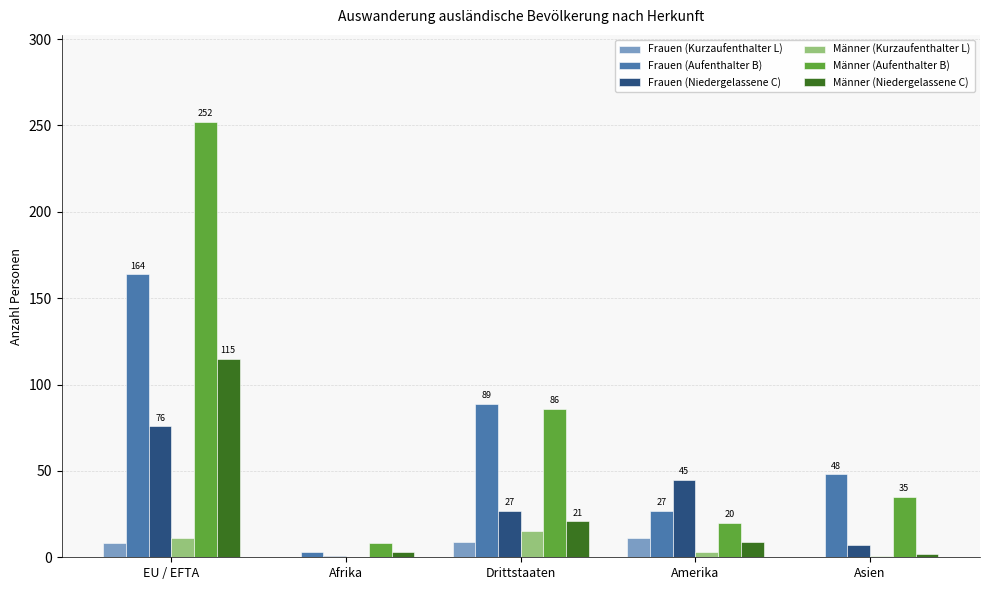

The value of Frauen (Kurzaufenthalter L) at Asien is 0. True or false?

True